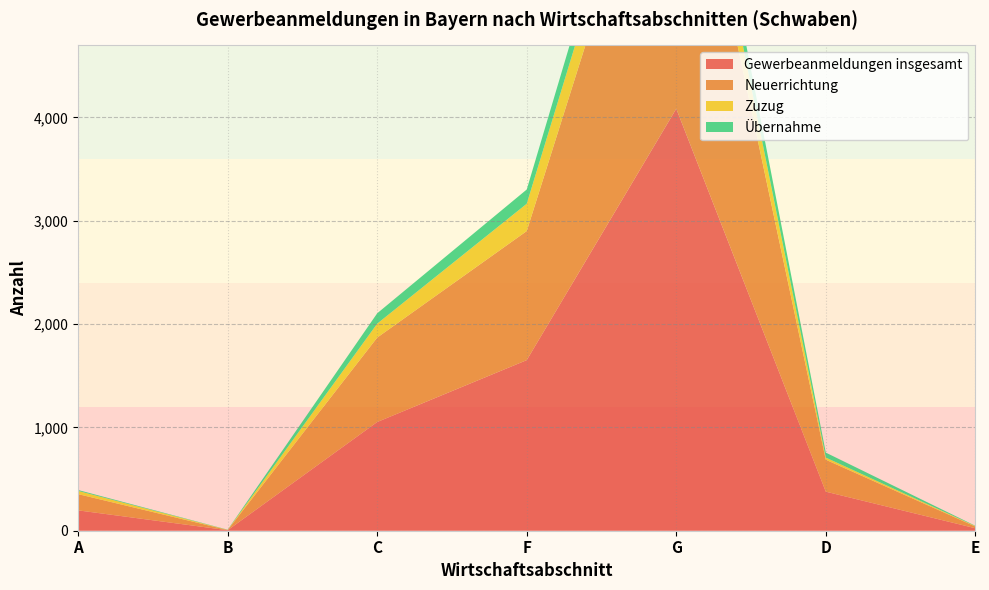

Reading left to right, transcribe all the data shown in this chart.

Gewerbeanmeldungen insgesamt: 197	5	1052	1651	4084	378	24
Neuerrichtung: 157	2	817	1249	3397	309	17
Zuzug: 31	1	135	264	422	21	4
Übernahme: 9	2	100	138	265	48	3